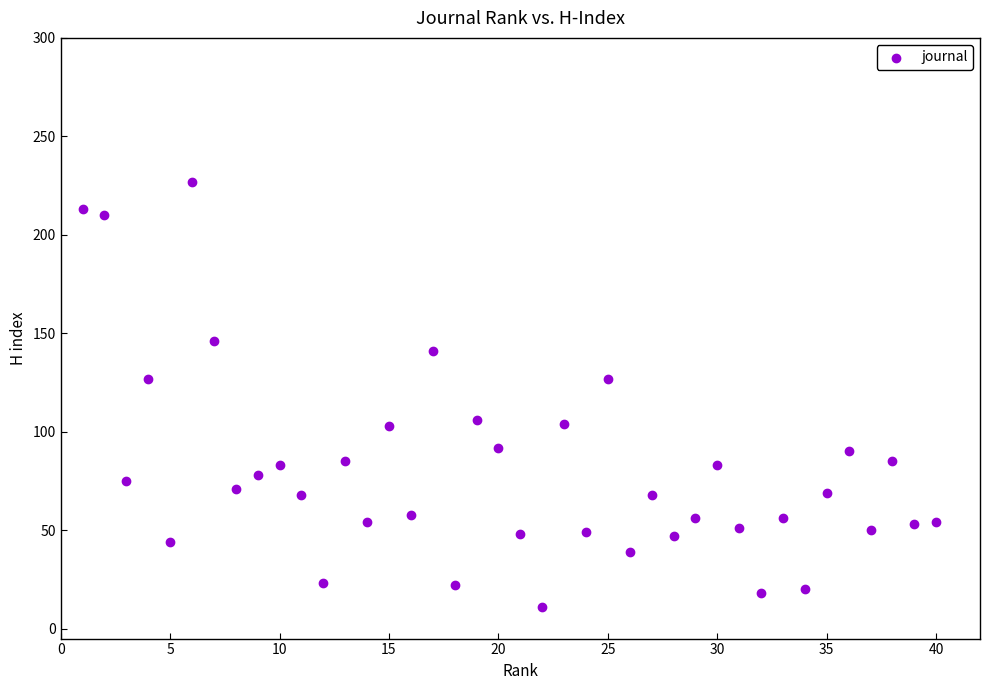

What is the range of Y values (max minus min)?

216